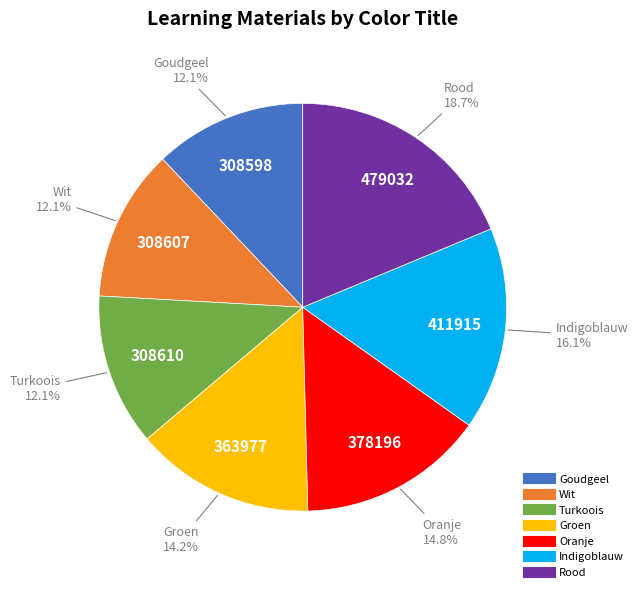

What is the largest slice in the pie chart?

Rood